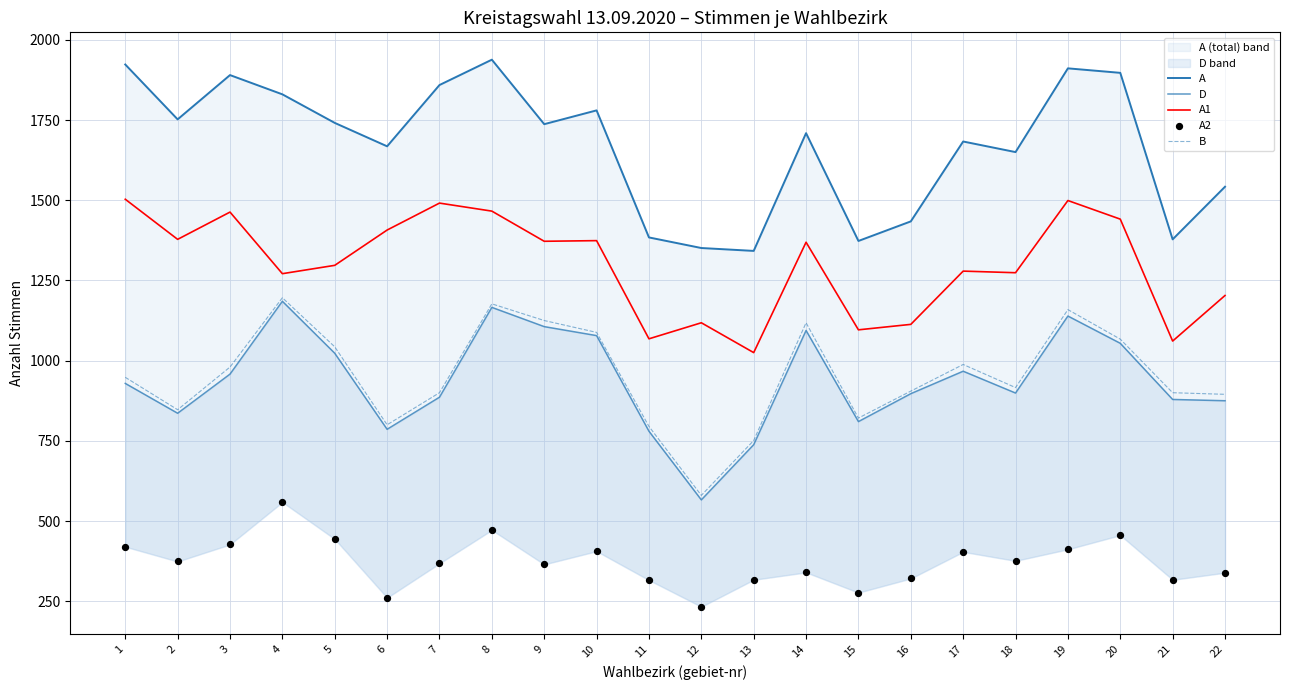

What are all the series names shown in the legend?

A, D, A1, B, A2